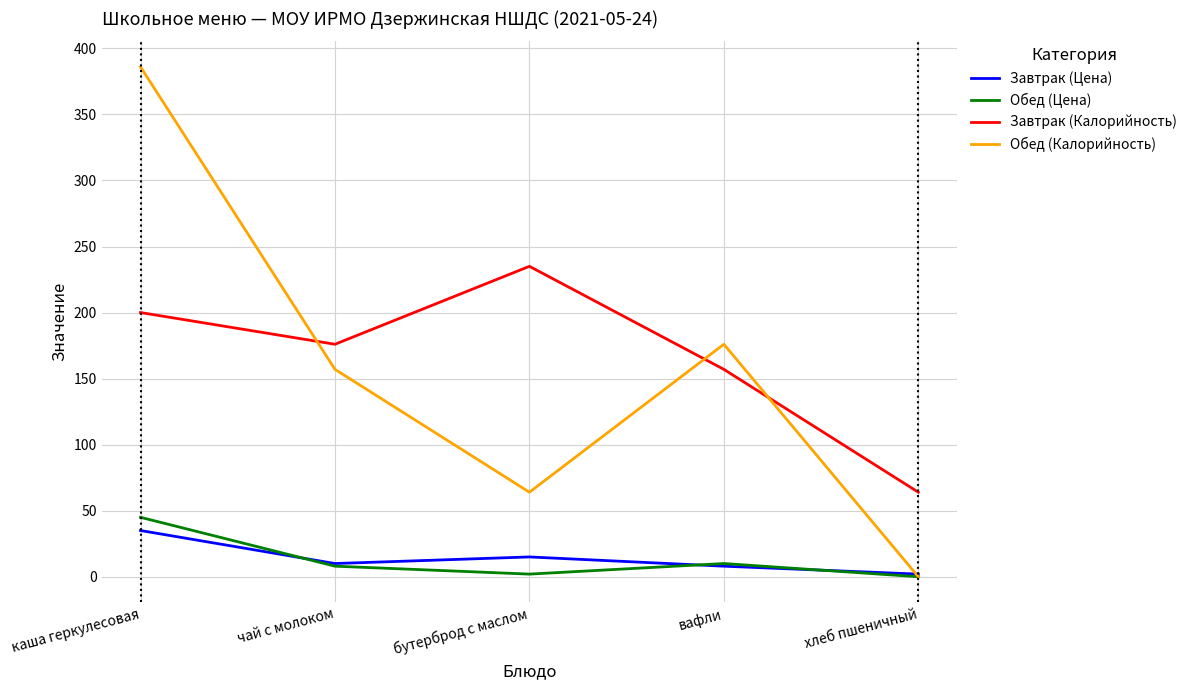

How many values in Обед (Калорийность) are above zero?

4